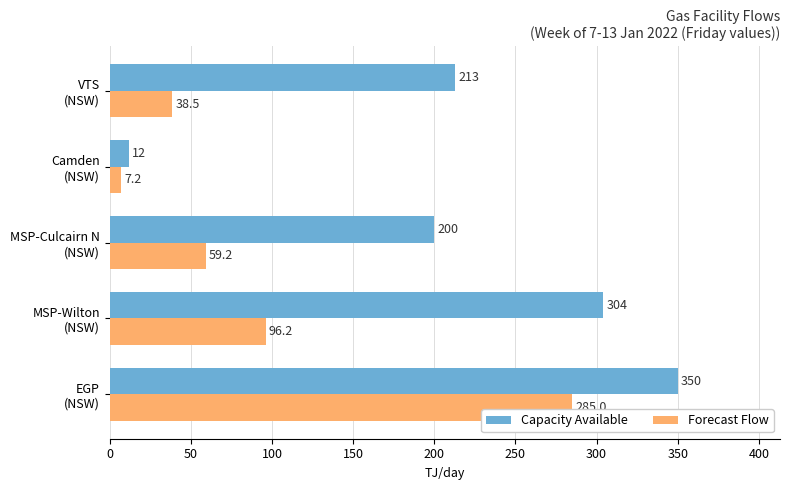

Which series has the widest spread of values?

Capacity Available